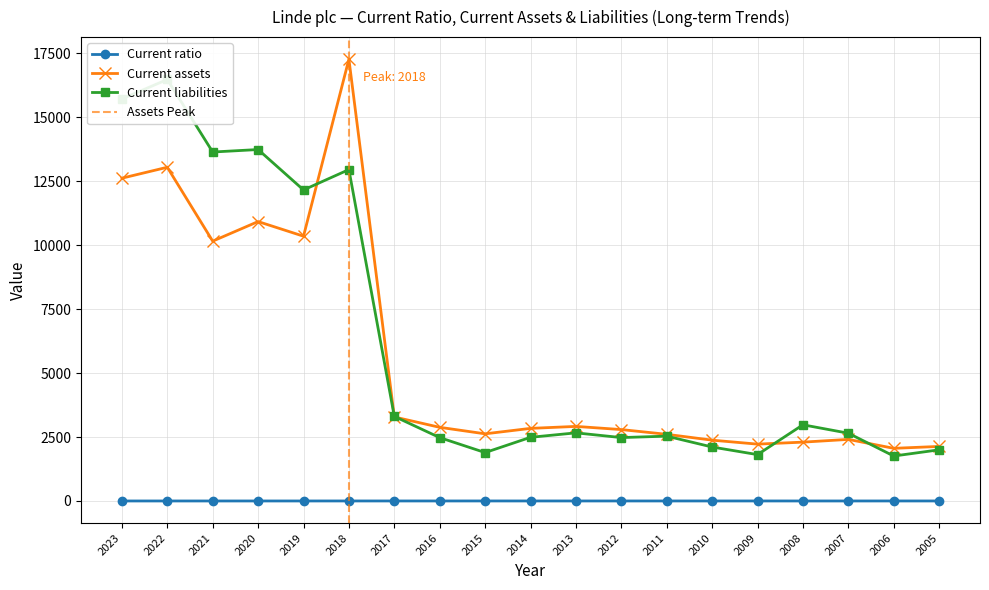

At how many categories does at least one series exceed 9776?

6